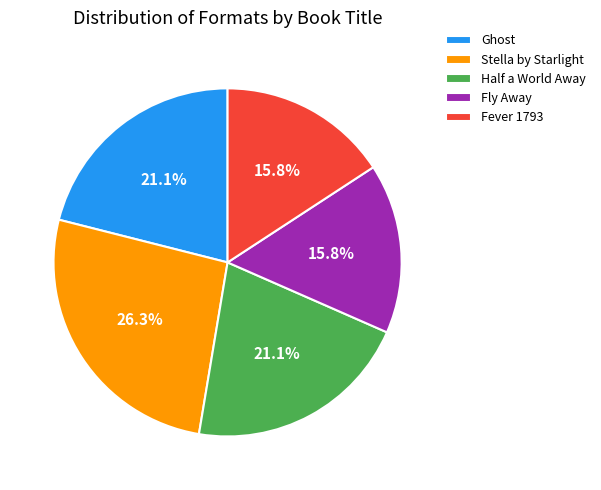

How many segments does this pie chart have?

5